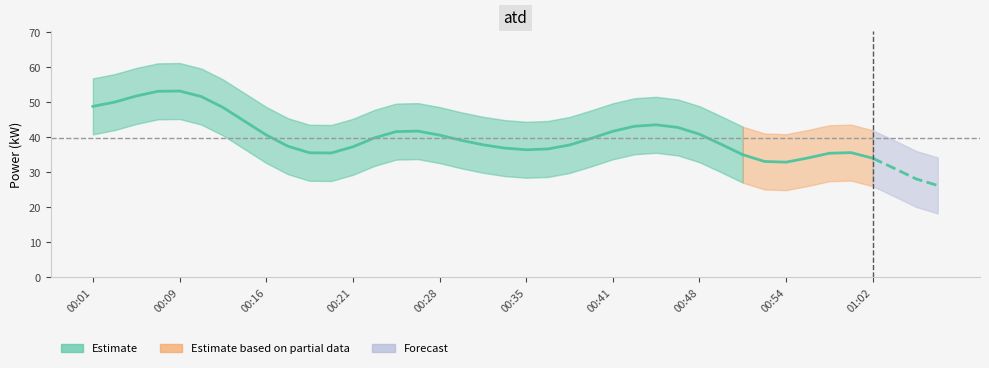

True or false: there are more than 0 points higher than both neighbors.

True